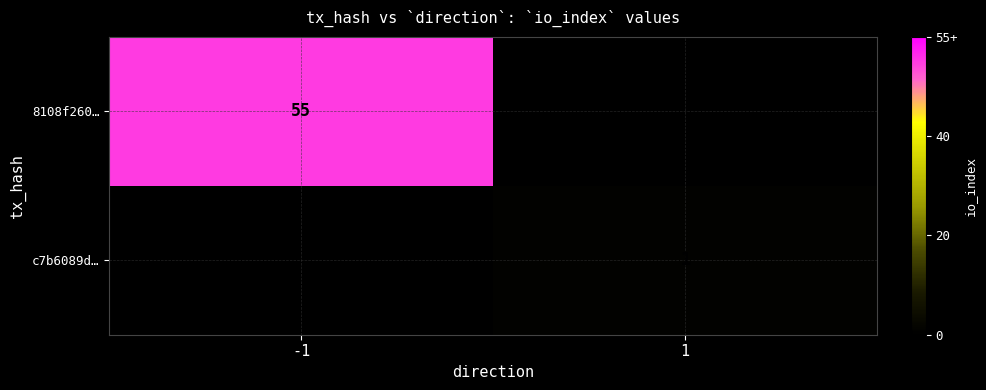

True or false: 8108f260… has a value of 87 at -1.

False